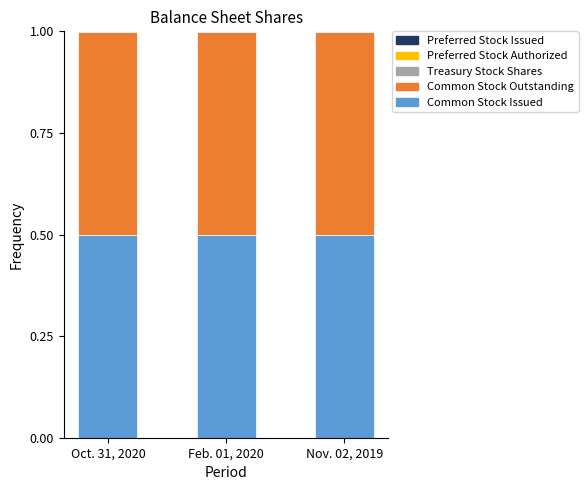

What is the maximum value for Common Stock Issued?

0.5